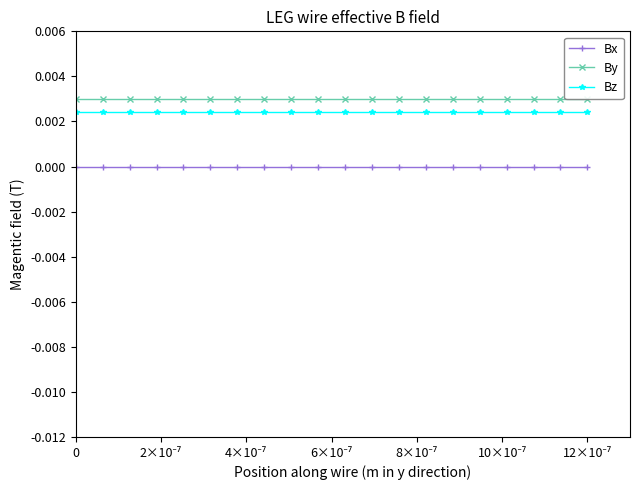

True or false: Bx and Bz cross at least once.

False